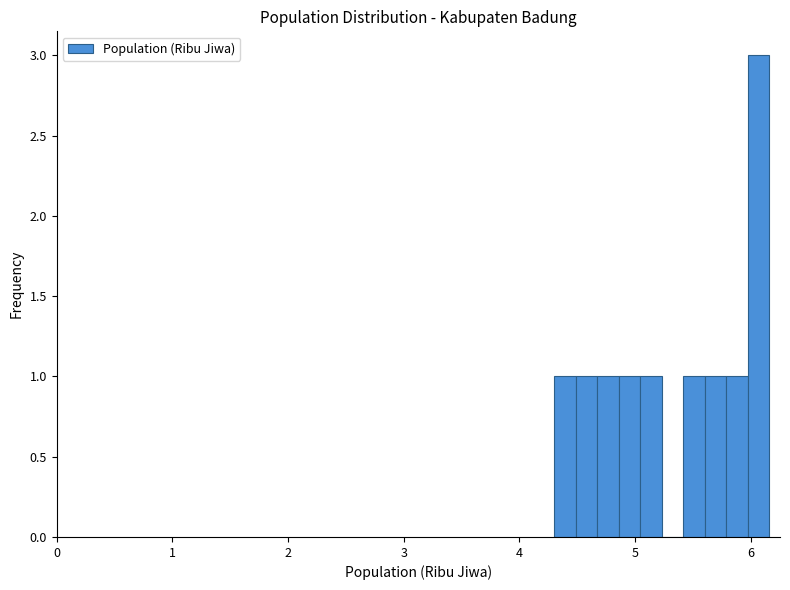

Read against the x-axis, roughly where is the centre of the tallest bar?

6.1